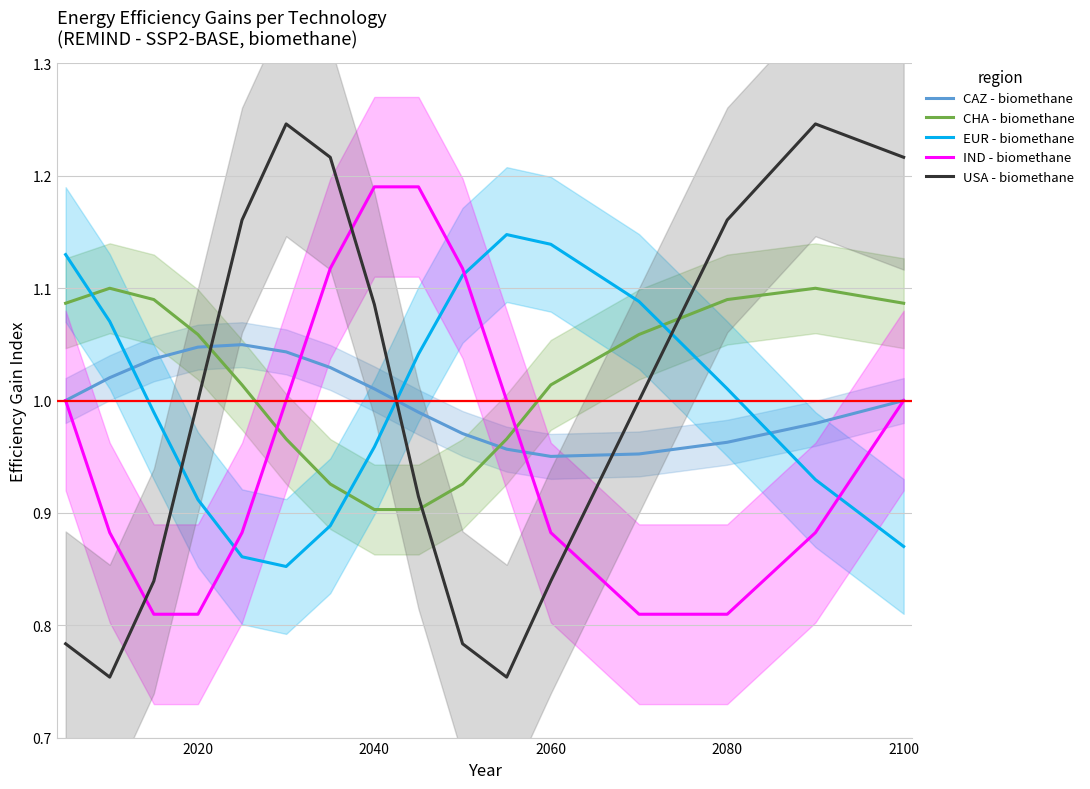

Reading left to right, what are all the values shown in this chart?

CAZ - biomethane: 1.0	1.0	1.0	1.0	1.0	1.0	1.0	1.0	1.0	1.0	1.0	1.0	1.0	1.0	1.0	1.0
CHA - biomethane: 1.1	1.1	1.1	1.1	1.0	1.0	0.9	0.9	0.9	0.9	1.0	1.0	1.1	1.1	1.1	1.1
EUR - biomethane: 1.1	1.1	1.0	0.9	0.9	0.9	0.9	1.0	1.0	1.1	1.1	1.1	1.1	1.0	0.9	0.9
IND - biomethane: 1.0	0.9	0.8	0.8	0.9	1.0	1.1	1.2	1.2	1.1	1.0	0.9	0.8	0.8	0.9	1.0
USA - biomethane: 0.8	0.8	0.8	1.0	1.2	1.2	1.2	1.1	0.9	0.8	0.8	0.8	1.0	1.2	1.2	1.2